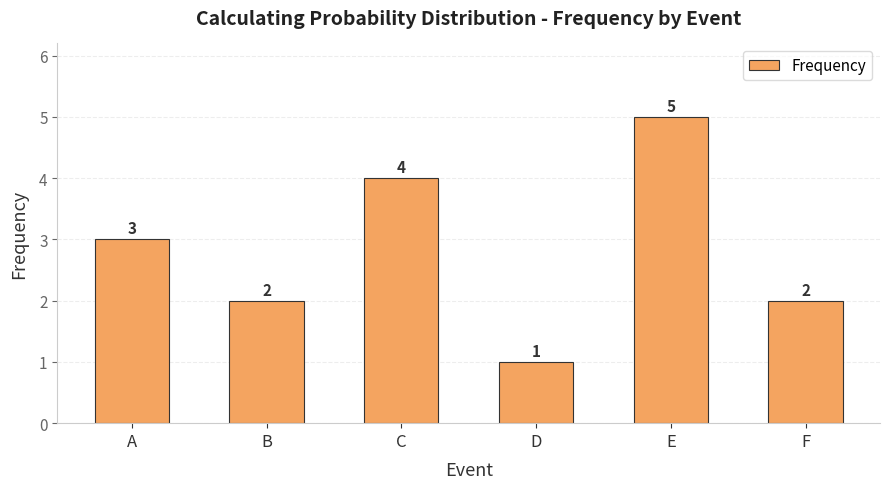

Is it true that the value at B is 0?

False